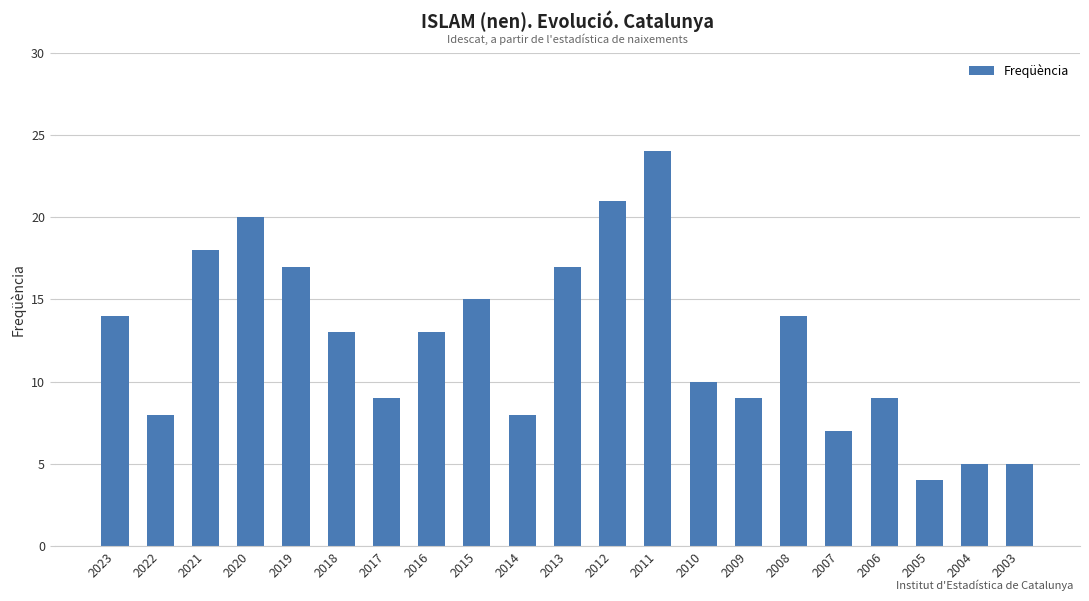

What is the ratio of the value at 2012 to the value at 2009?

2.3